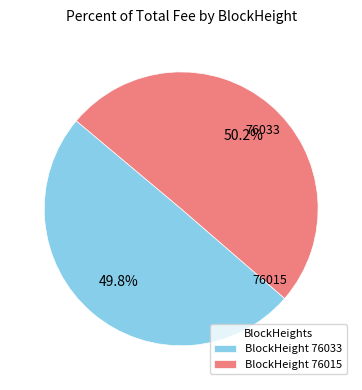

Is the sum of BlockHeight 76015 and BlockHeight 76033 greater than half?

Yes